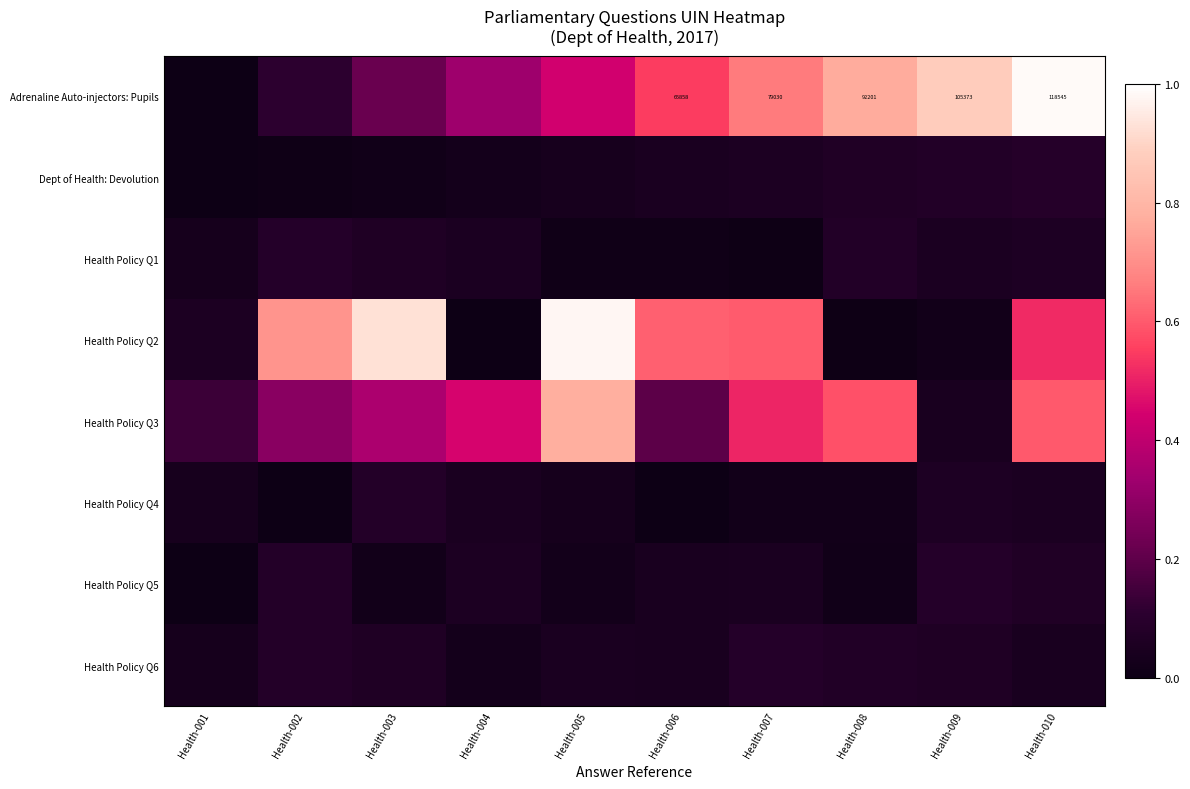

Which series has the largest range (max minus min)?

Adrenaline Auto-injectors: Pupils